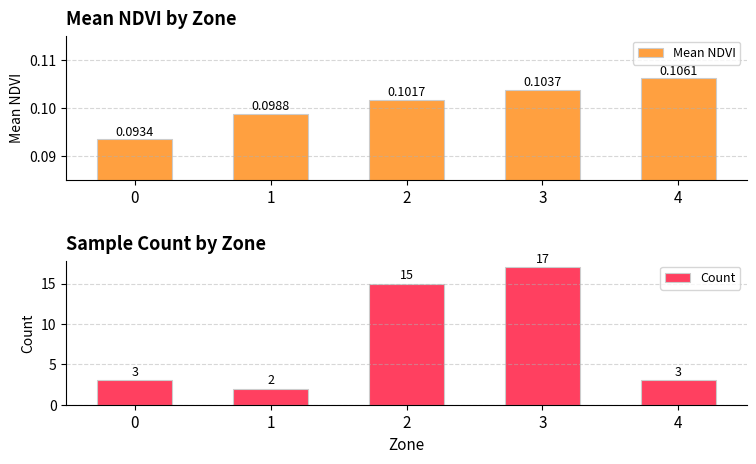

At which category is the sum across all series the highest?

3